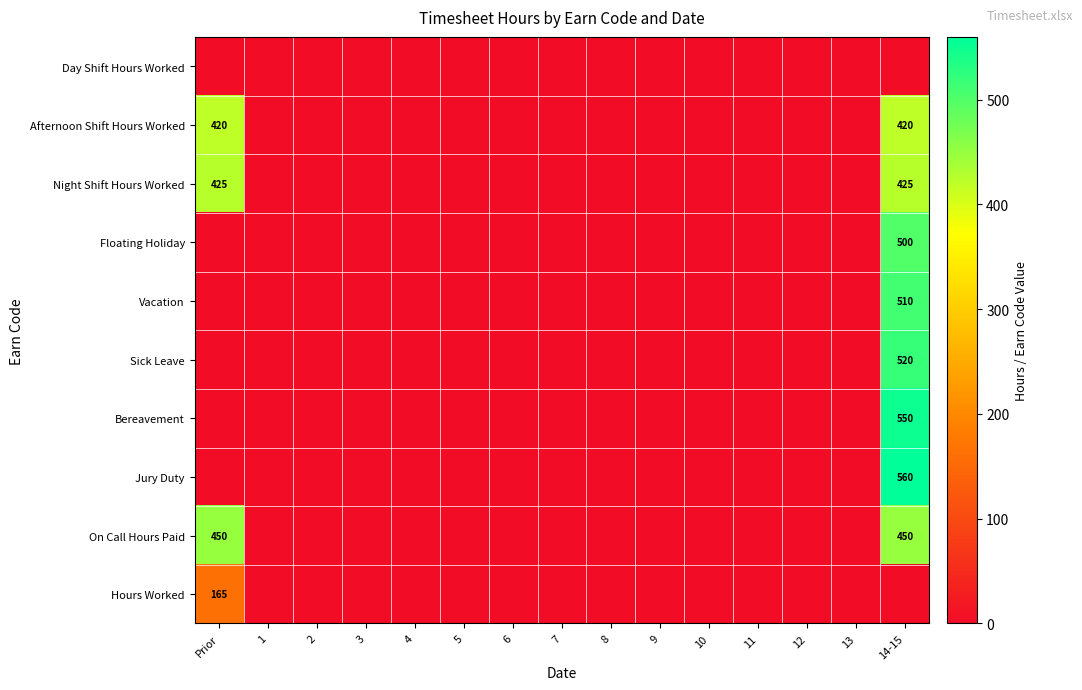

Is it true that Afternoon Shift Hours Worked equals 420 at Prior?

True